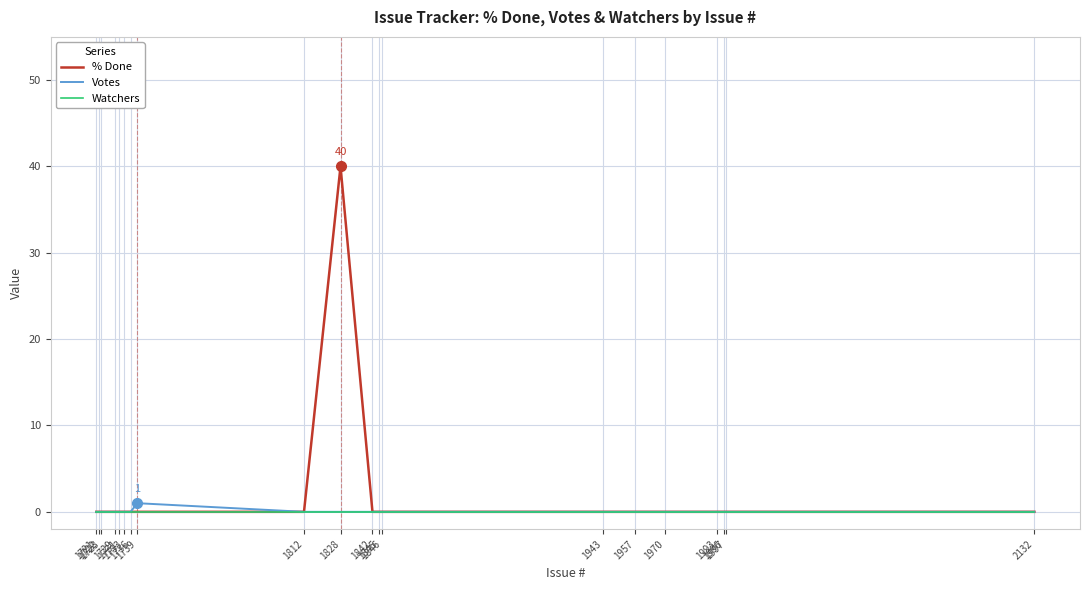

Reading right to left, transcribe all the data shown in this chart.

% Done: 2132=0	1997=0	1996=0	1993=0	1970=0	1957=0	1943=0	1846=0	1845=0	1842=0	1828=40	1812=0	1739=0	1736=0	1733=0	1731=0	1729=0	1723=0	1722=0	1721=0
Votes: 2132=0	1997=0	1996=0	1993=0	1970=0	1957=0	1943=0	1846=0	1845=0	1842=0	1828=0	1812=0	1739=1	1736=0	1733=0	1731=0	1729=0	1723=0	1722=0	1721=0
Watchers: 2132=0	1997=0	1996=0	1993=0	1970=0	1957=0	1943=0	1846=0	1845=0	1842=0	1828=0	1812=0	1739=0	1736=0	1733=0	1731=0	1729=0	1723=0	1722=0	1721=0